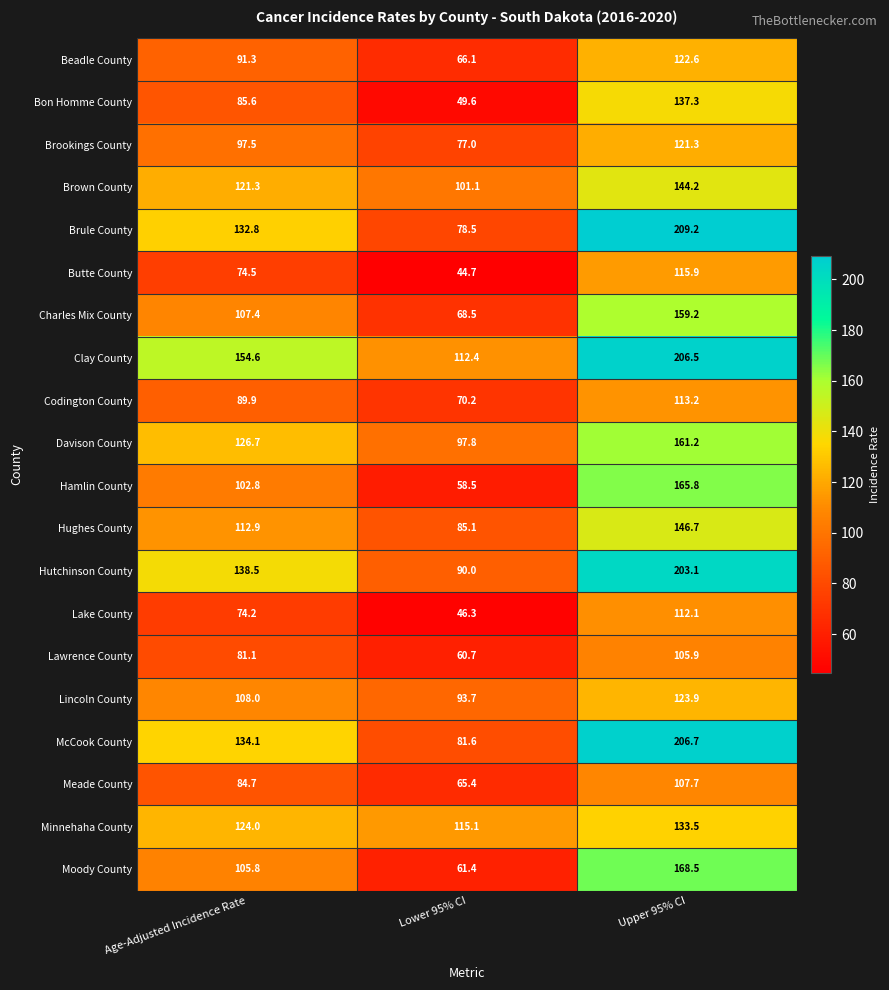

What is the difference between the maximum and minimum values in the Butte County series?

71.2